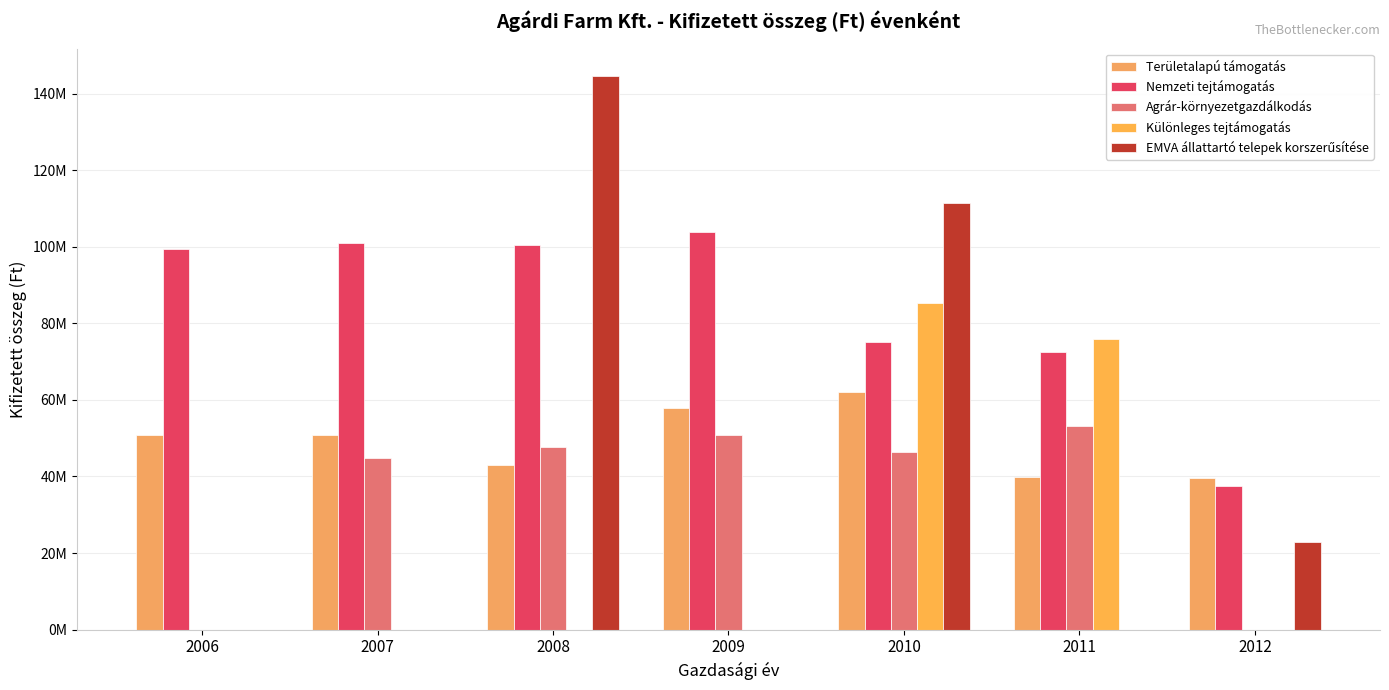

Which category has the lowest value in the Agrár-környezetgazdálkodás series?

2006